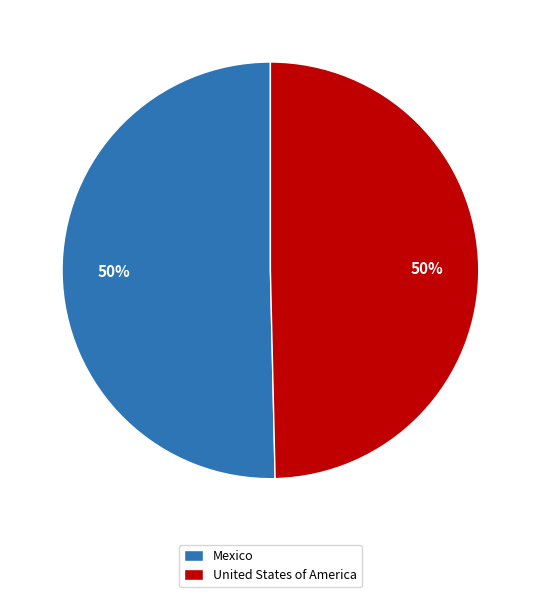

Approximately how many times larger is the value at Mexico compared to United States of America?

1.0